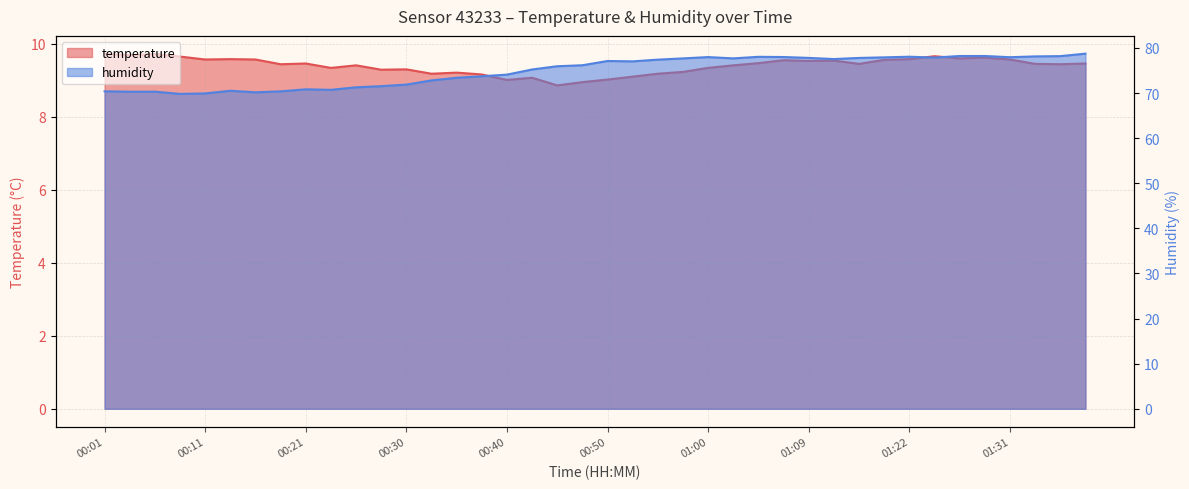

What is the difference between the maximum and minimum values in the temperature series?

0.9